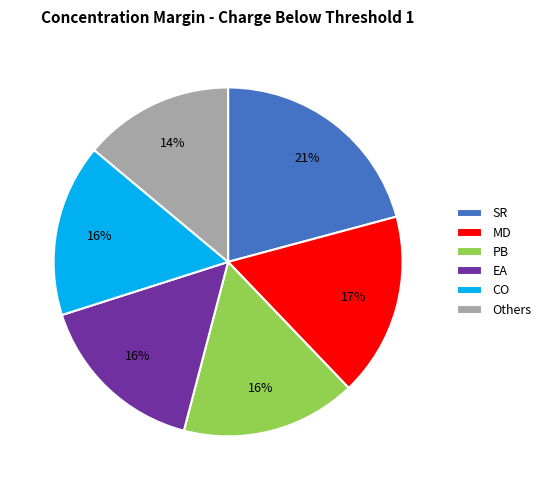

What percentage is the Others slice, to the nearest percent?

14%